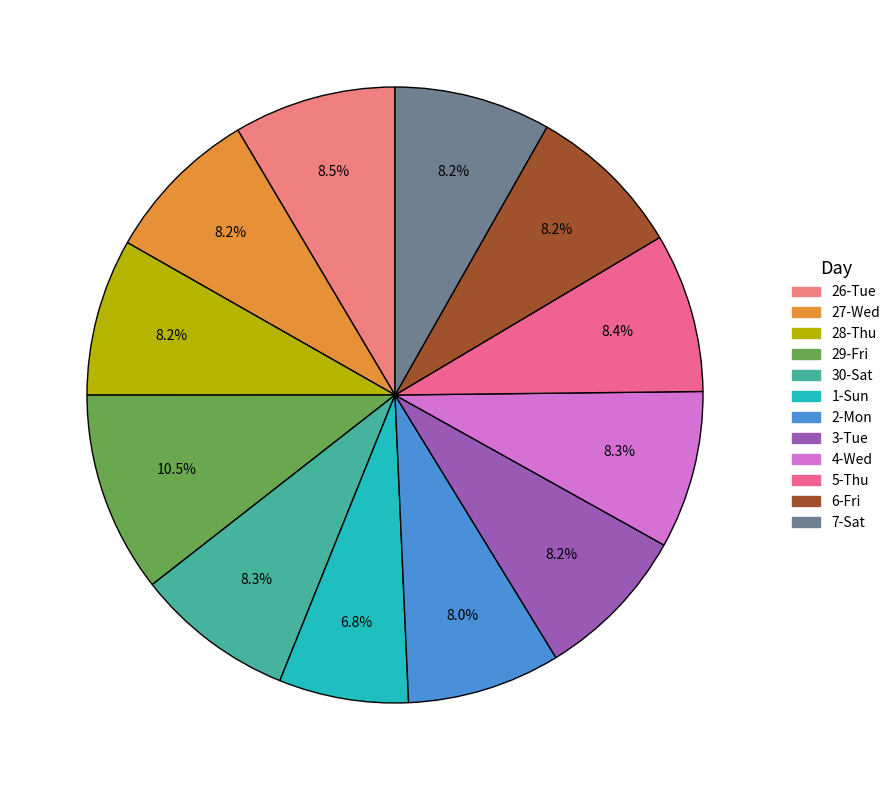

How many slices are in this pie chart?

12